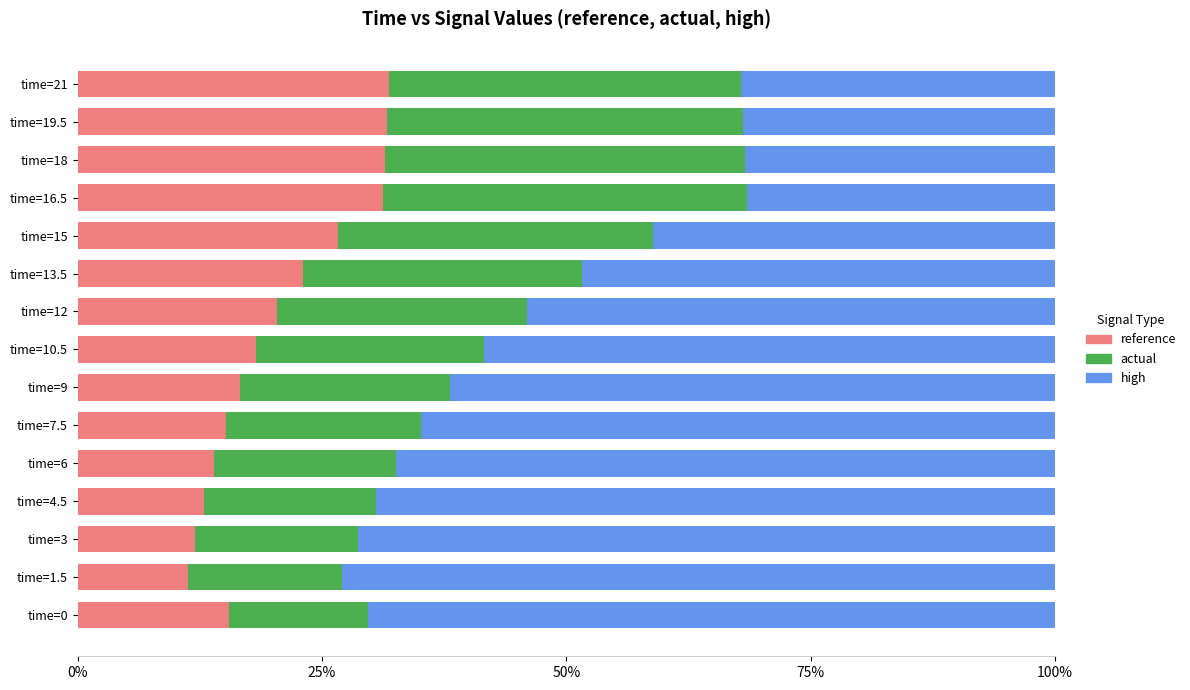

What is the lowest value of the reference series?

11.3